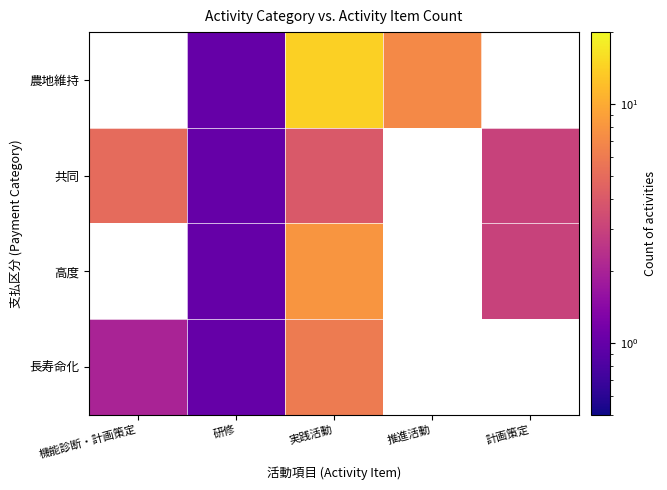

At 研修, list the series in order from largest to smallest.

農地維持, 共同, 高度, 長寿命化